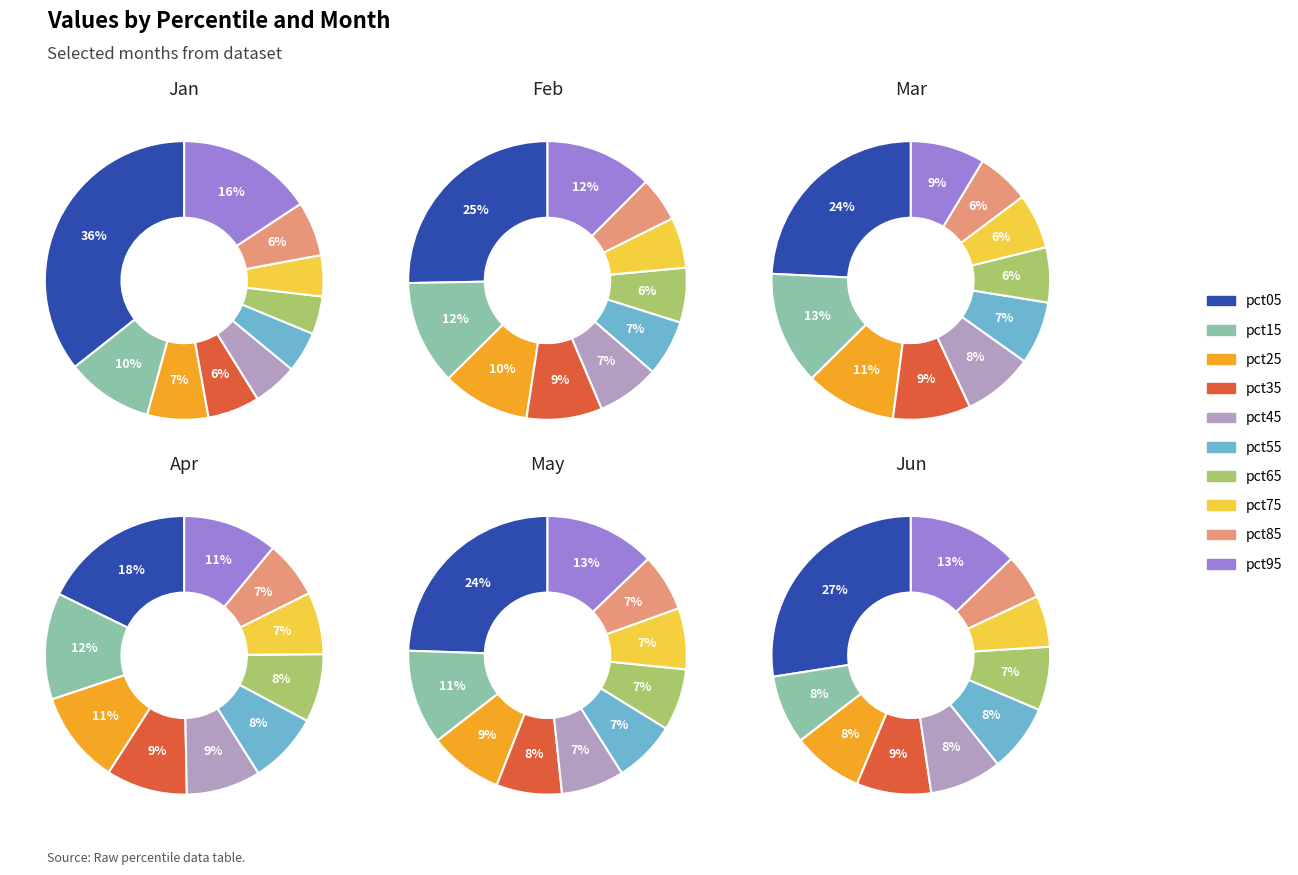

What is the spread (max minus min) of values at pct95?

0.3